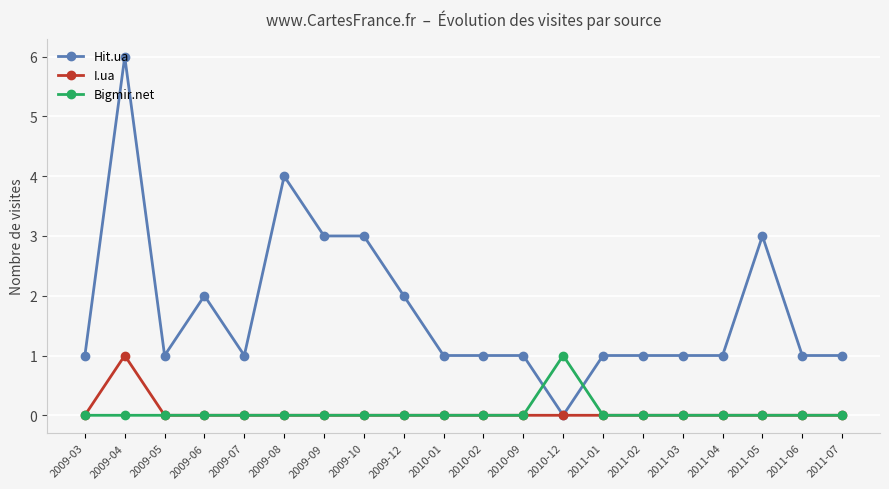

Is the value of Hit.ua at 2009-12 greater than the value of Bigmir.net at 2011-07?

Yes